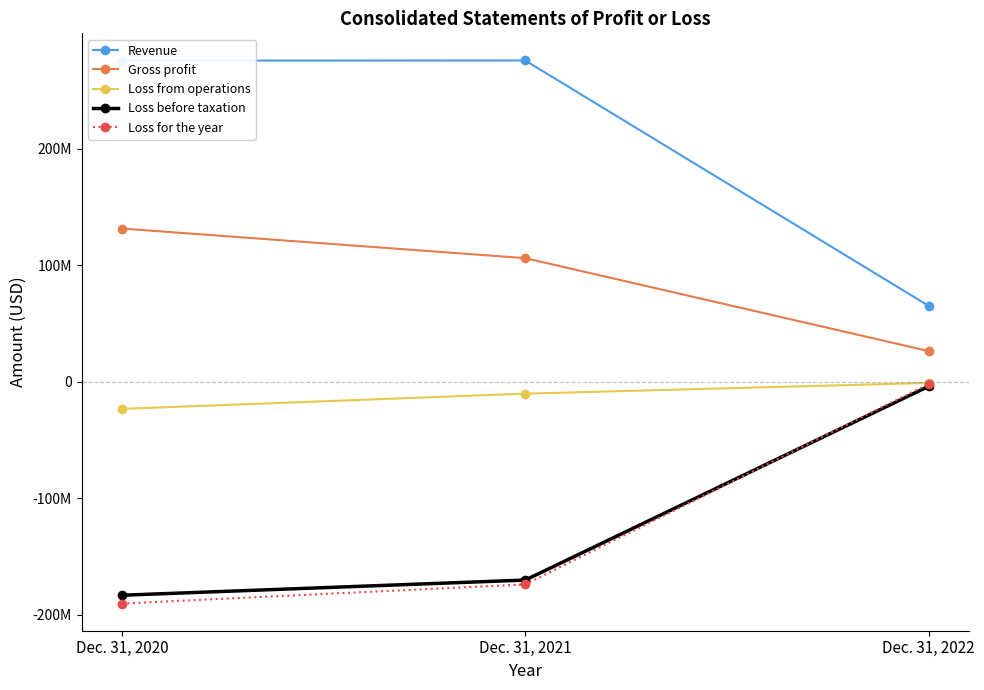

Reading left to right, transcribe all the data shown in this chart.

Revenue: 275761298	275852753	65179515
Gross profit: 131554886	106131211	26344819
Loss from operations: -23303188	-10217528	-995126
Loss before taxation: -183306283	-170284098	-3901443
Loss for the year: -190453387	-174016842	-1963885